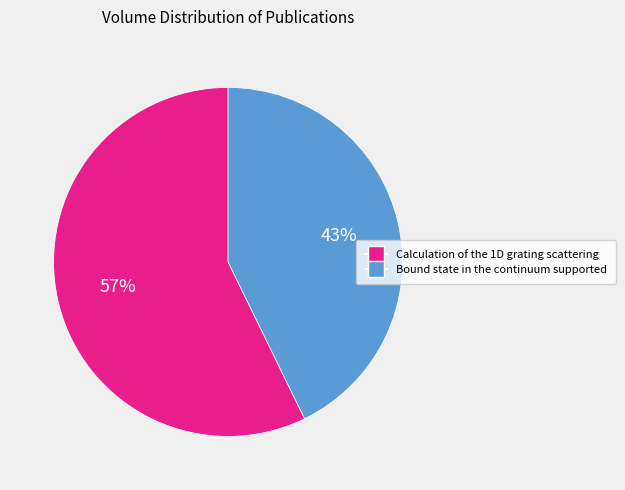

To the nearest percent, what is the difference between the Bound state in the continuum supported and Calculation of the 1D grating scattering slice percentages?

14%